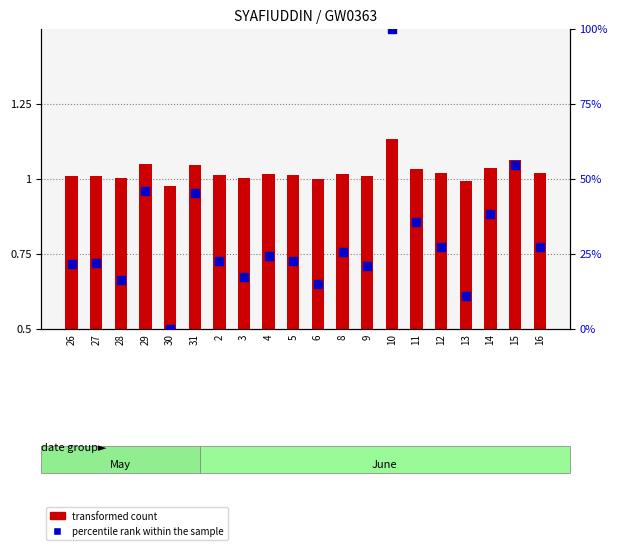

Which series has the largest total across all categories?

percentile rank within the sample